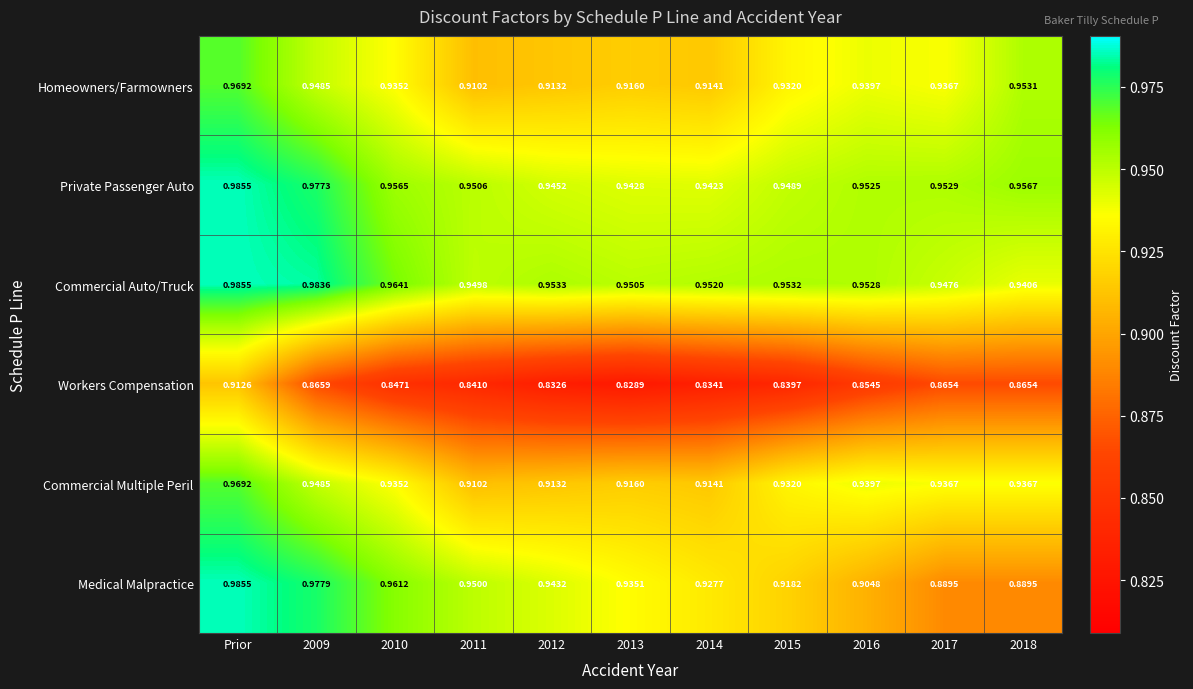

Which series has the largest range (max minus min)?

Medical Malpractice